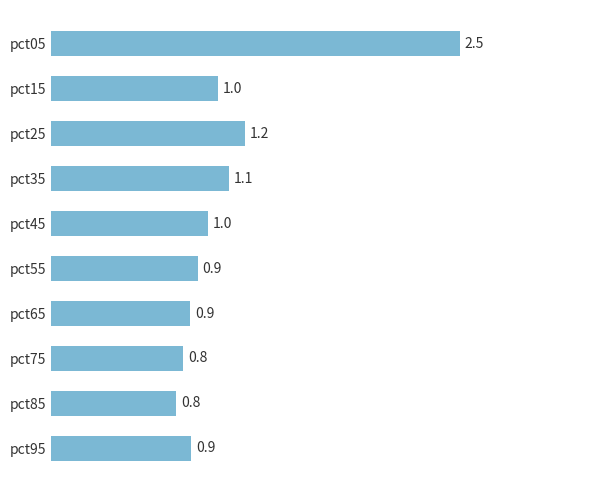

Approximately how many times larger is the value at pct05 compared to pct25?

2.1